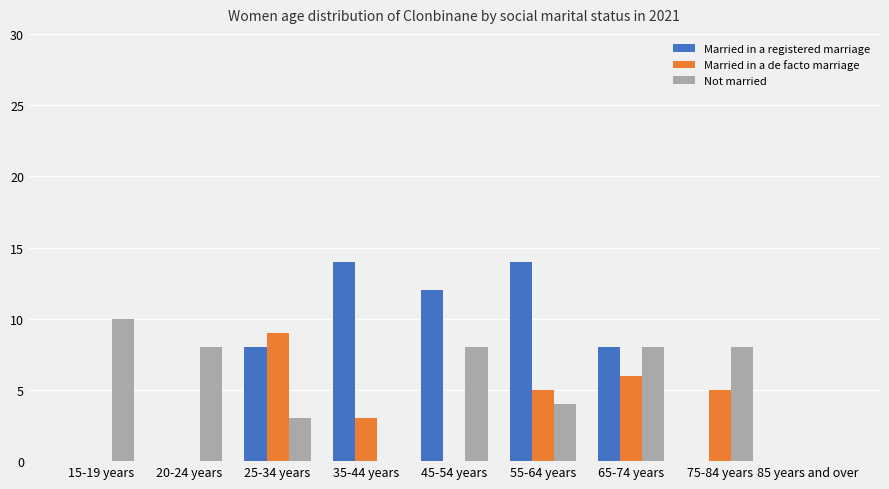

What is the sum of all Married in a de facto marriage values?

28